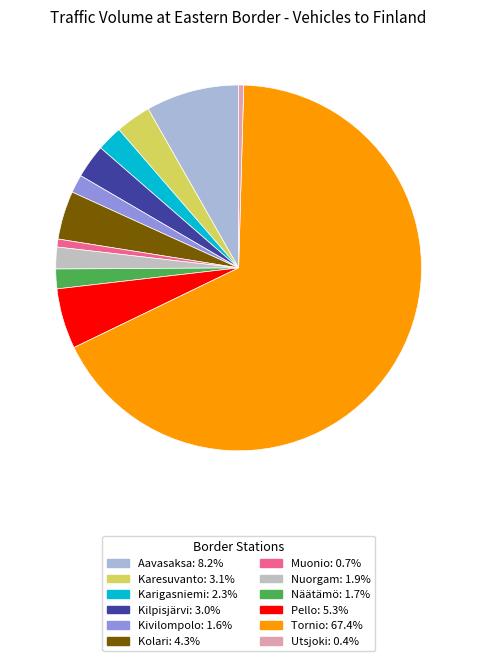

How many slices are in this pie chart?

12